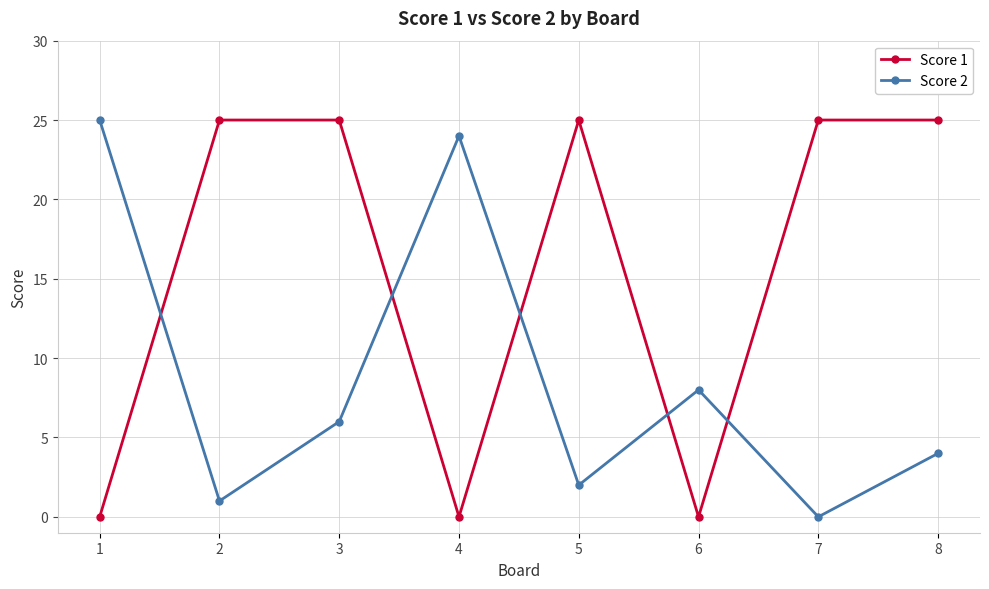

How many lines are shown in the chart?

2